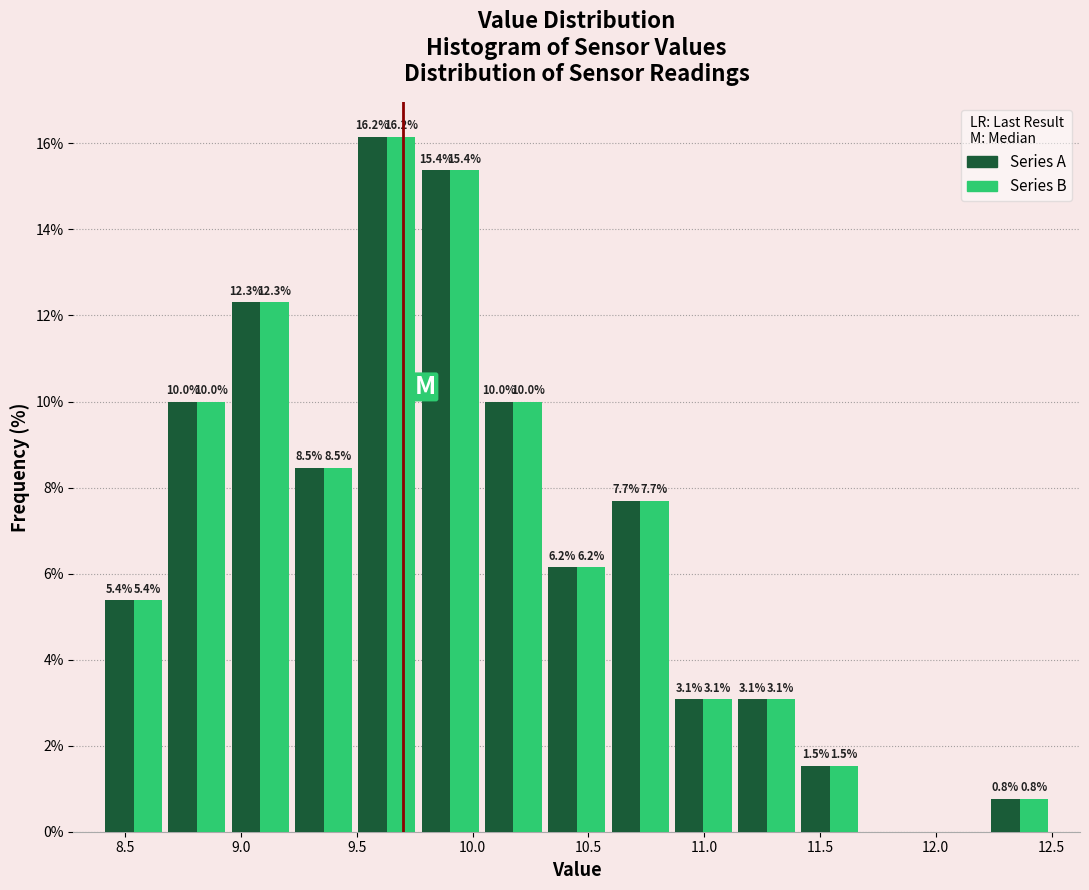

In the Series A series, which range on the x-axis has the tallest bar?

9.50 to 9.75